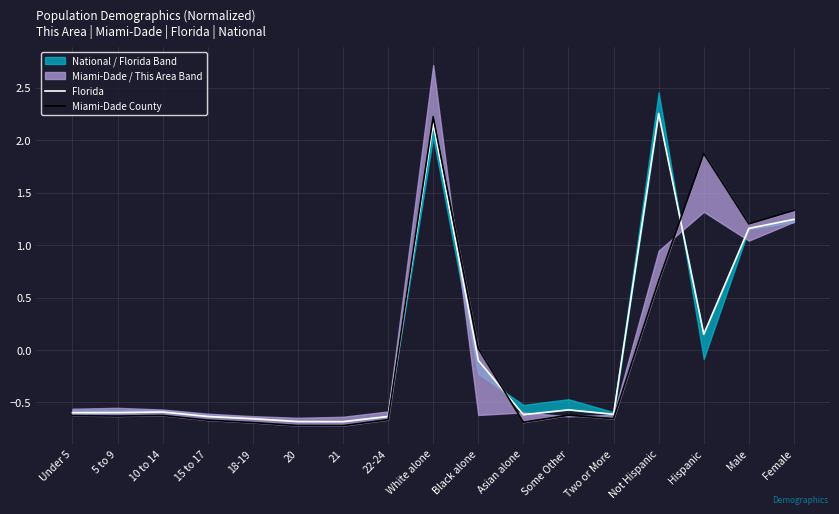

What is the minimum value shown in the chart?

-0.7